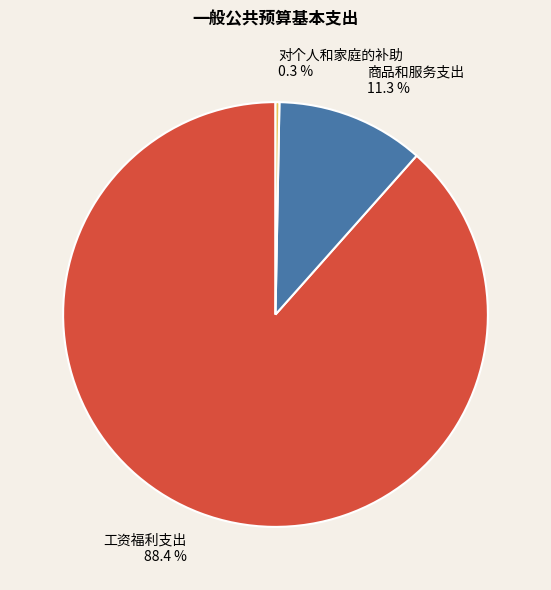

Rank the categories by value from highest to lowest.

工资福利支出, 商品和服务支出, 对个人和家庭的补助